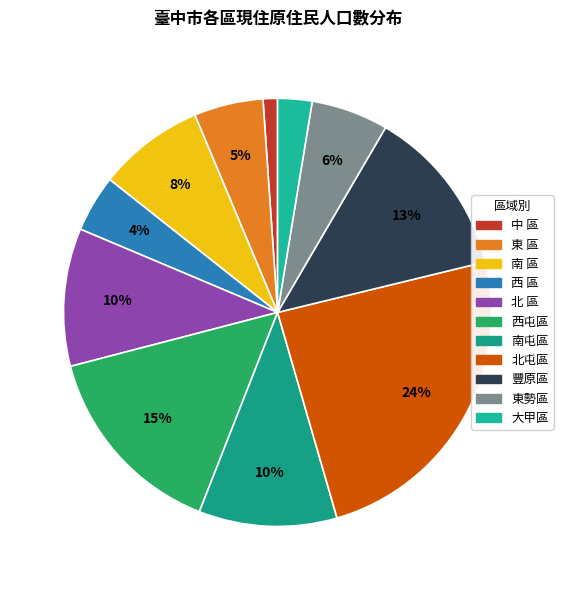

Does any single category account for the majority?

No